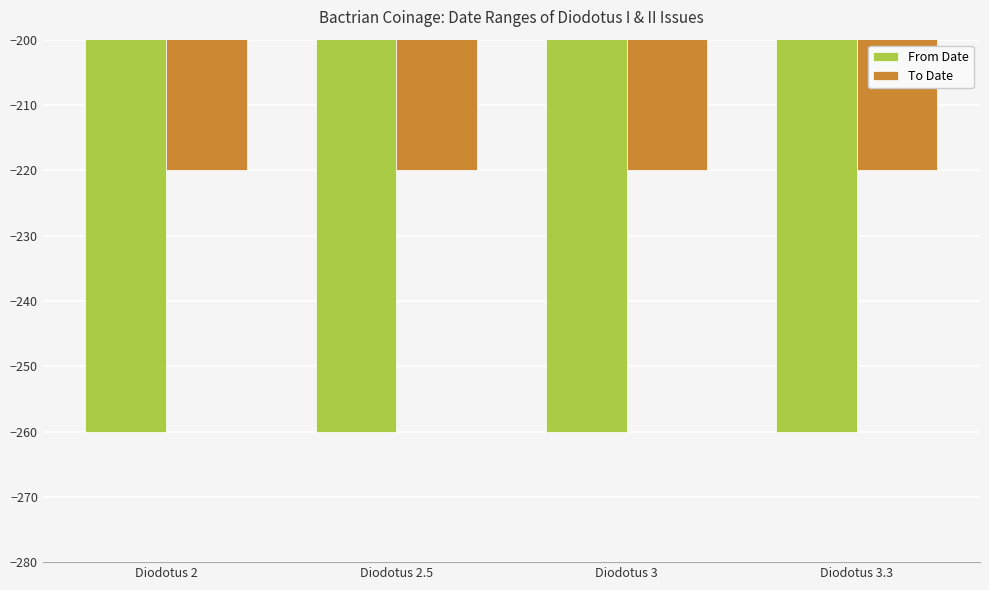

At Diodotus 3, list the series in order from largest to smallest.

To Date, From Date